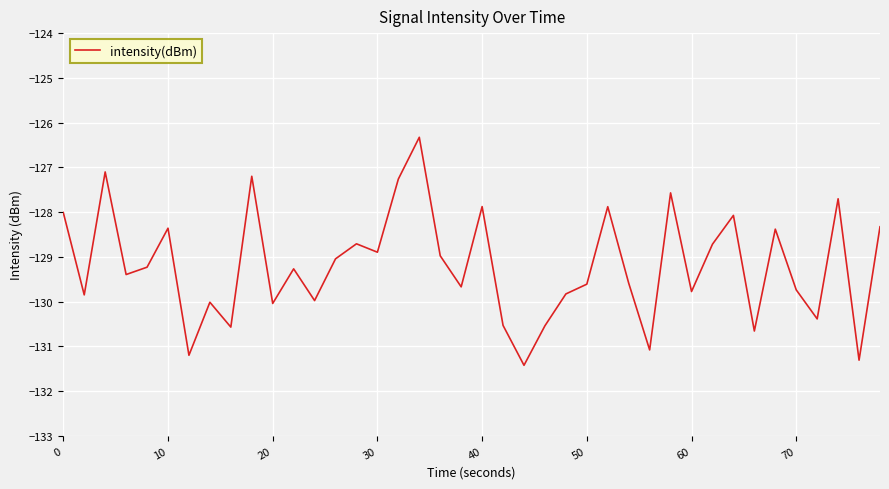

How many distinct data groups are displayed?

1